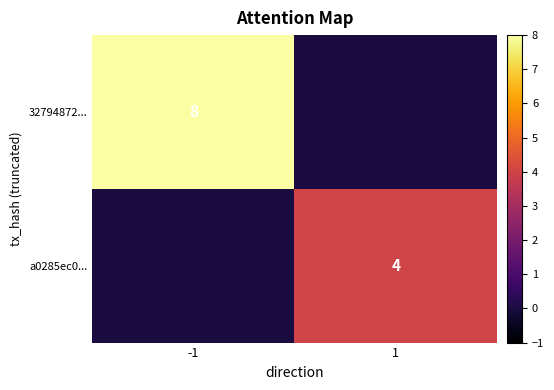

The a0285ec0... series shows 2 at 1. True or false?

False